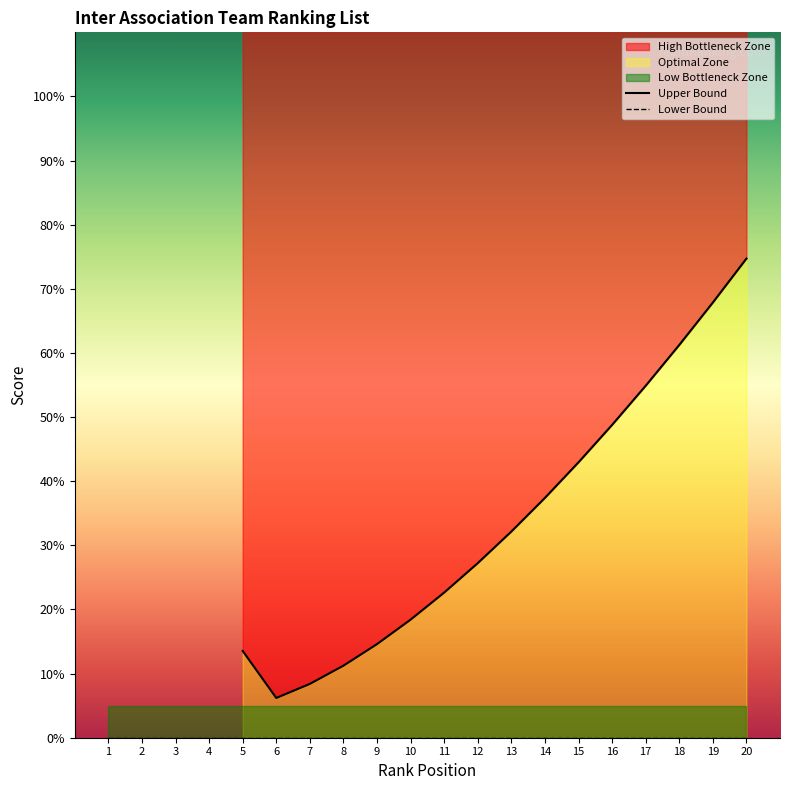

List the labels in order of Lower Bound value, smallest first.

1, 2, 3, 4, 5, 6, 7, 8, 9, 10, 11, 12, 13, 14, 15, 16, 17, 18, 19, 20